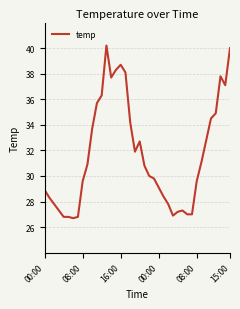

What is the difference between the maximum and minimum values?

13.5